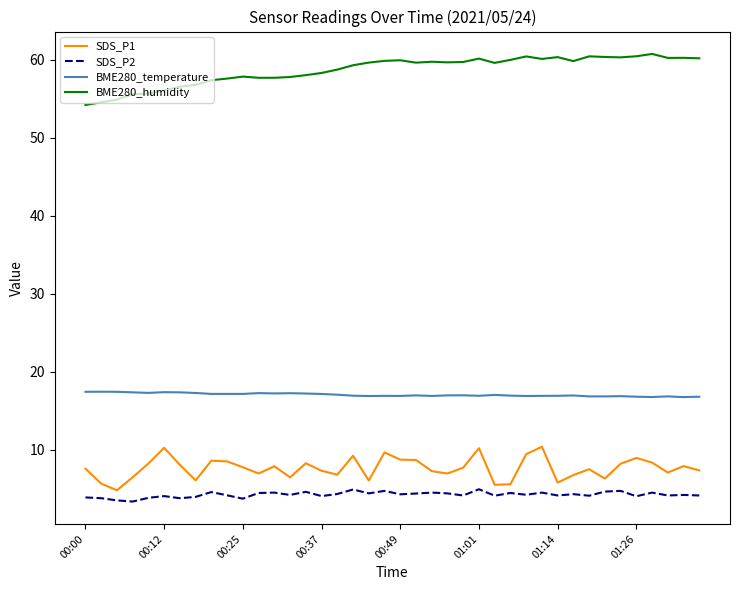

List the series in order of their peak value, highest first.

BME280_humidity, BME280_temperature, SDS_P1, SDS_P2